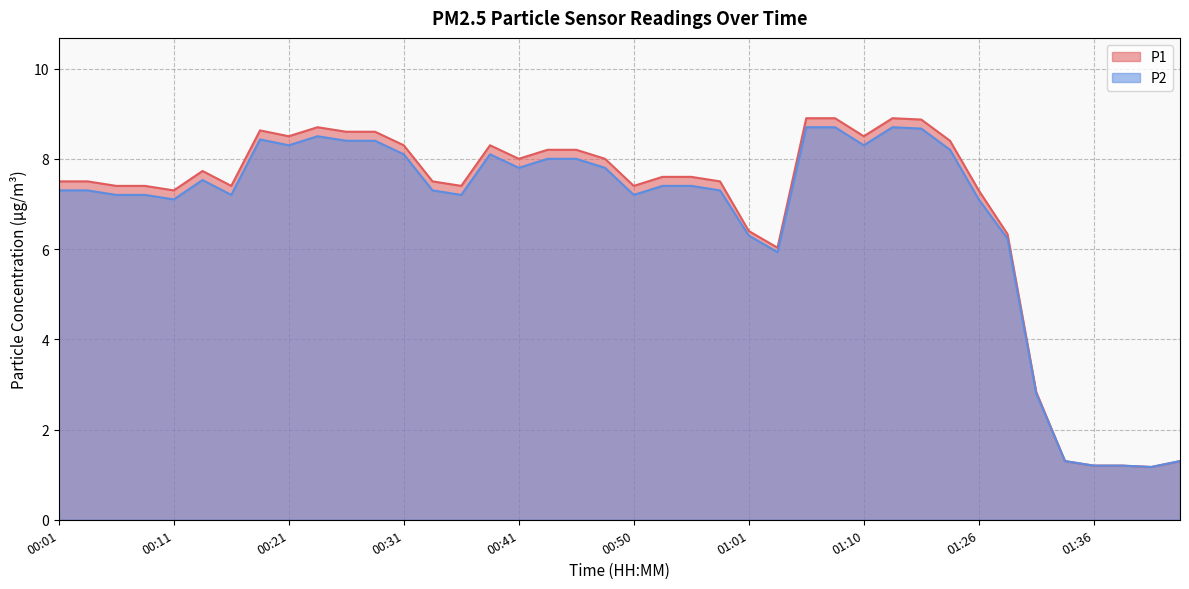

What is the highest value of the P2 series?

8.7